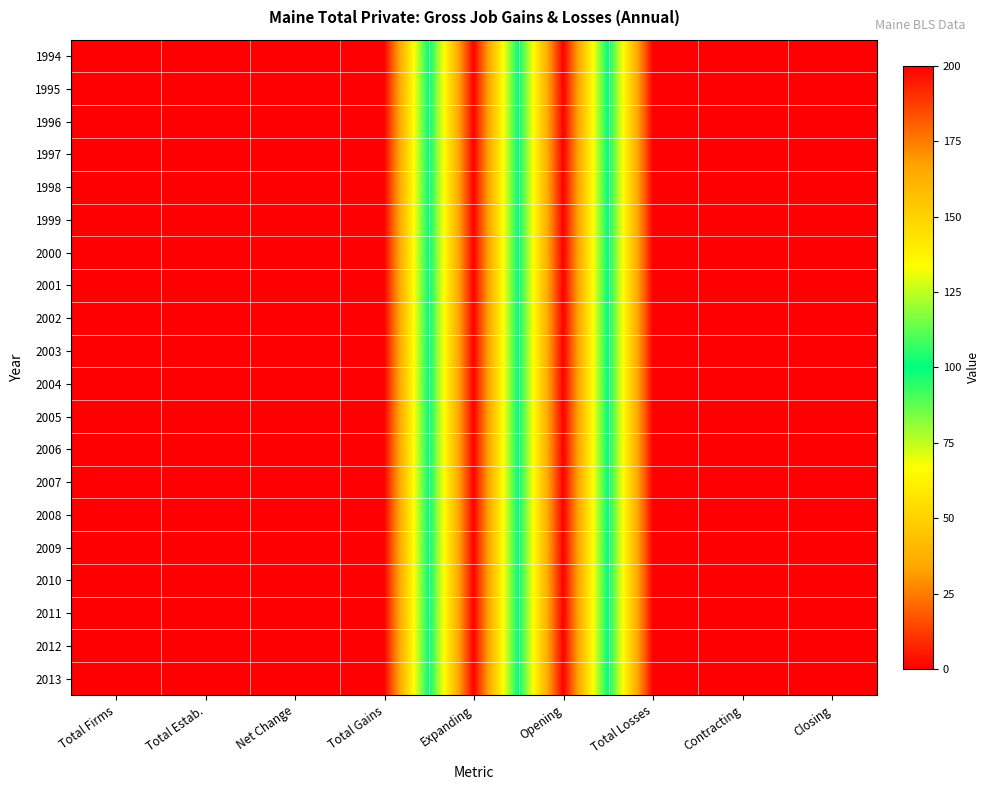

List the series in order of their peak value, lowest first.

1994, 1995, 1996, 1997, 1998, 1999, 2000, 2001, 2002, 2003, 2004, 2005, 2006, 2007, 2008, 2009, 2010, 2011, 2012, 2013